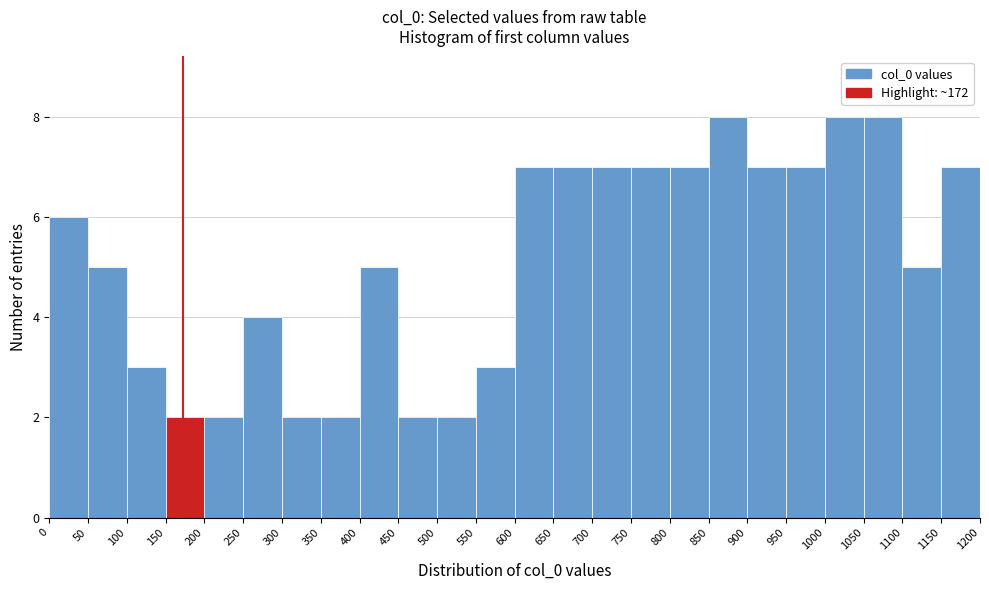

Reading left to right, transcribe this chart: for each bar, give the range it covers on the x-axis and its height. The values are not printed on the chart, so give them approximately, as read against the axis.

0 to 50: 6
50 to 100: 5
100 to 150: 3
150 to 200: 2
200 to 250: 2
250 to 300: 4
300 to 350: 2
350 to 400: 2
400 to 450: 5
450 to 500: 2
500 to 550: 2
550 to 600: 3
600 to 650: 7
650 to 700: 7
700 to 750: 7
750 to 800: 7
800 to 850: 7
850 to 900: 8
900 to 950: 7
950 to 1000: 7
1000 to 1050: 8
1050 to 1100: 8
1100 to 1150: 5
1150 to 1200: 7